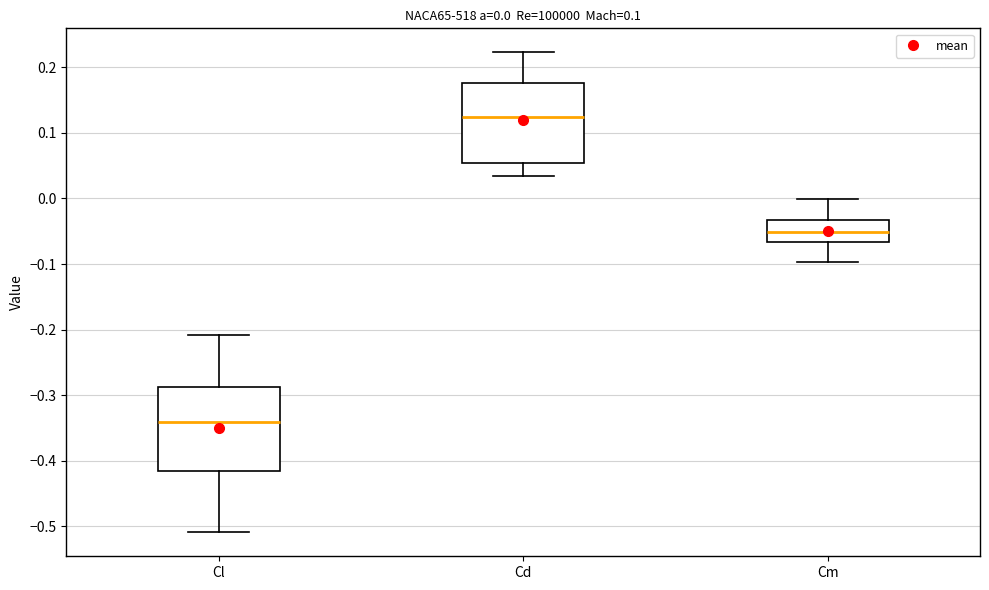

Which box's median line is the lowest?

Cl